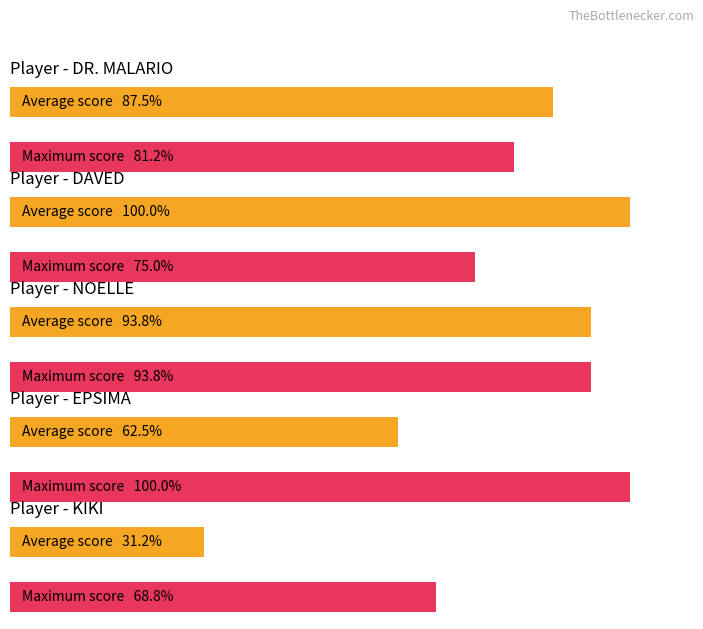

At which category is the sum across all series the highest?

NOELLE